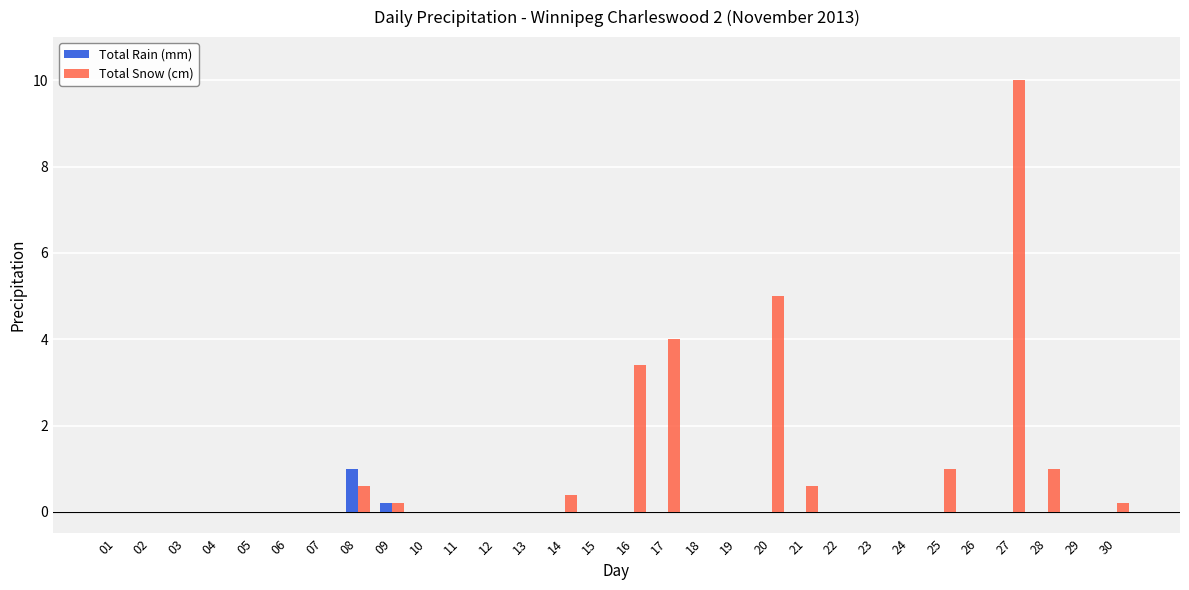

Which series changed the most between 05 and 20?

Total Snow (cm)